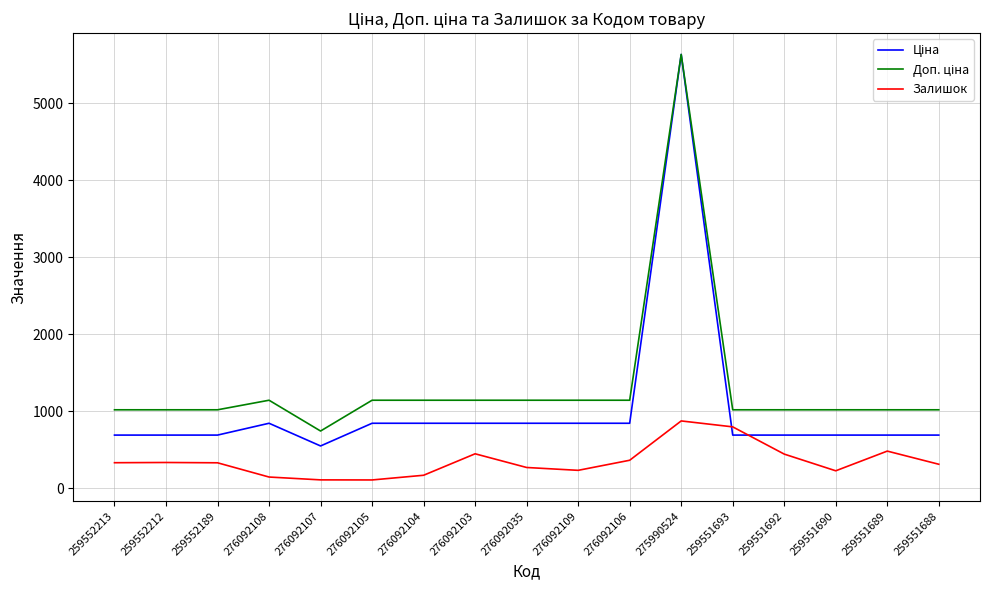

At which category is the sum across all series the highest?

275990524